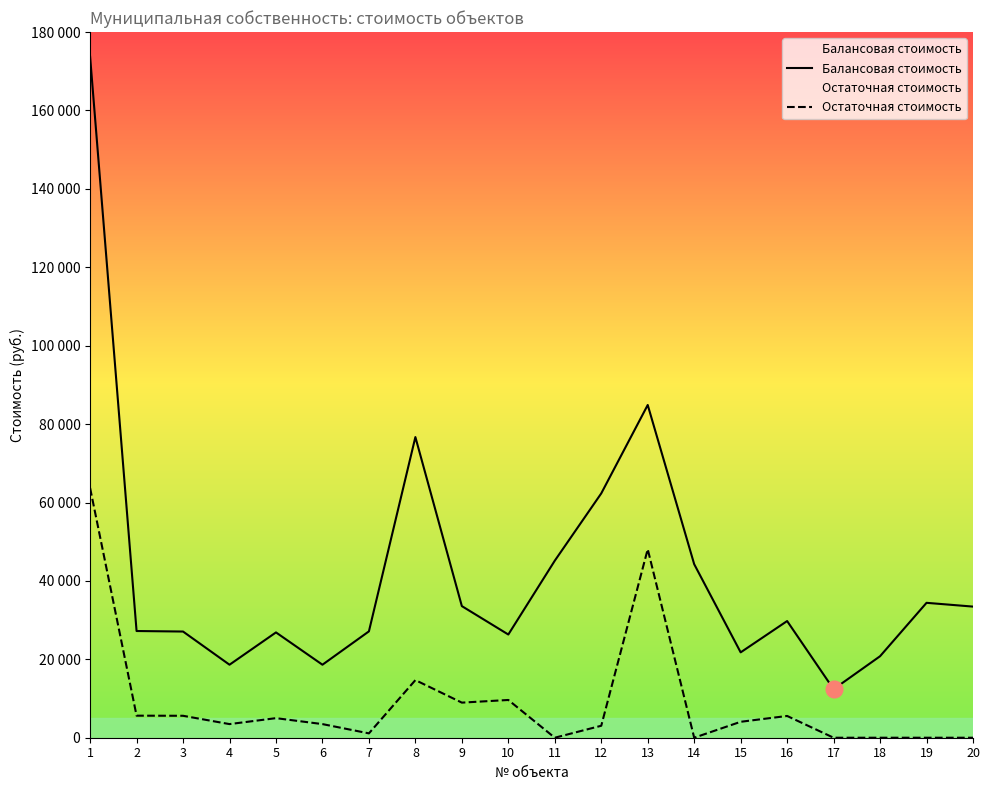

In Остаточная стоимость, how many points are lower than both neighbors (excluding endpoints)?

5